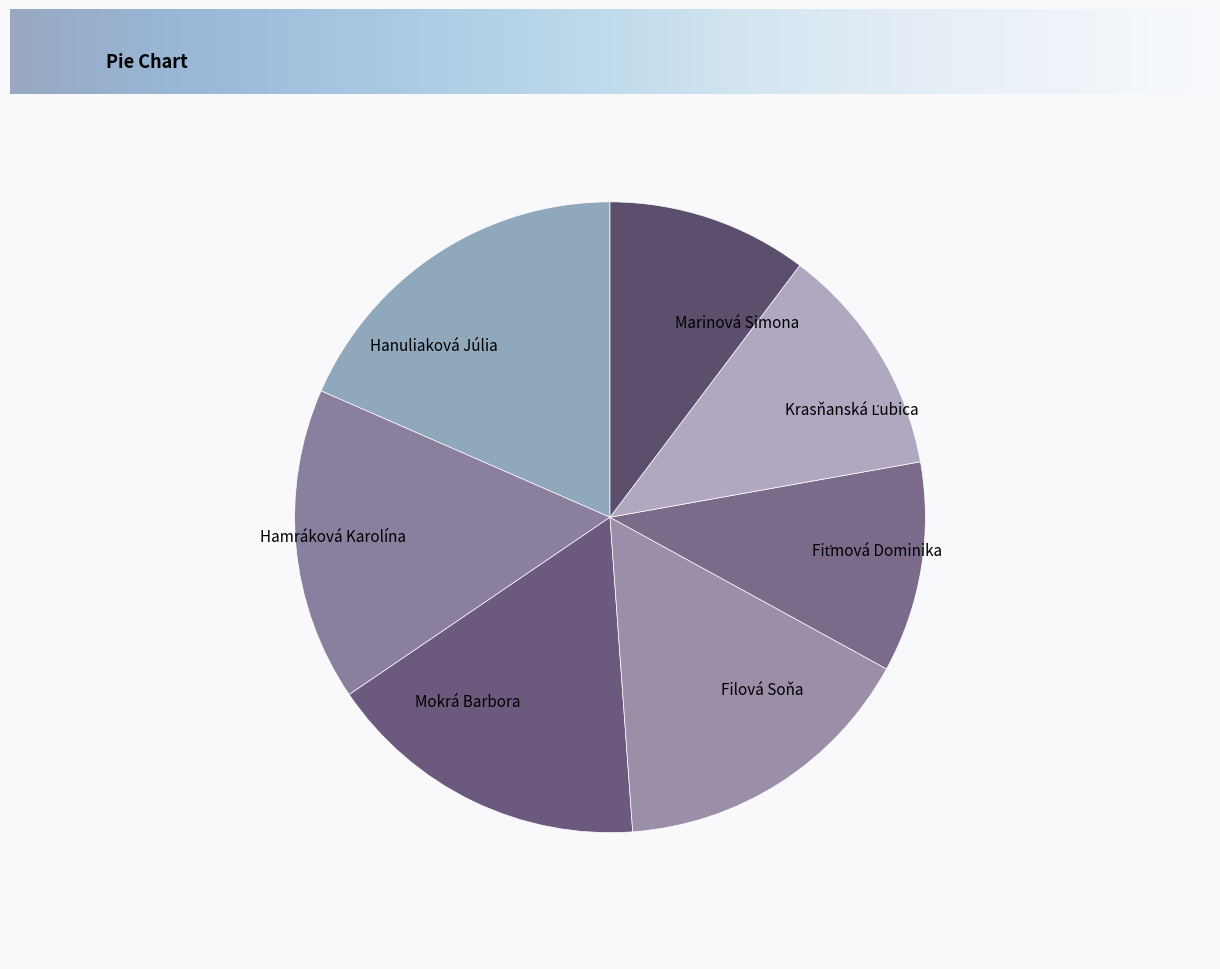

Is there a majority slice in this chart?

No